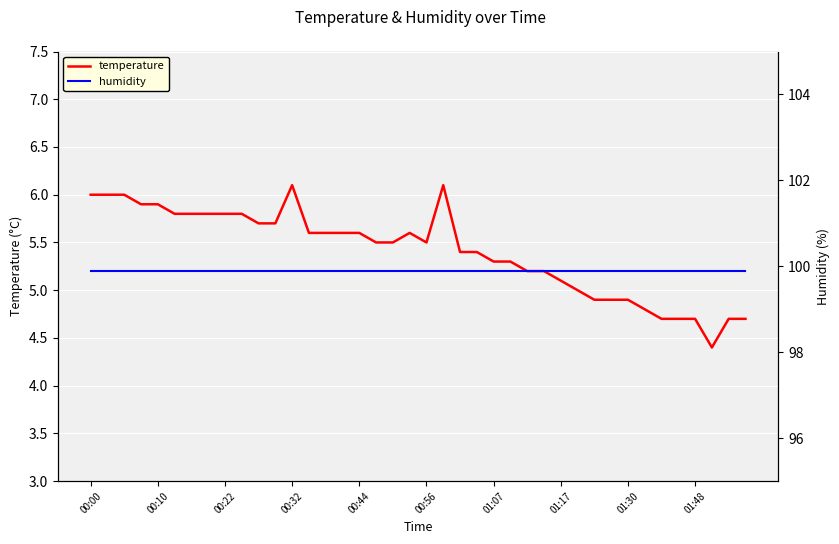

What is the smallest value displayed?

4.4